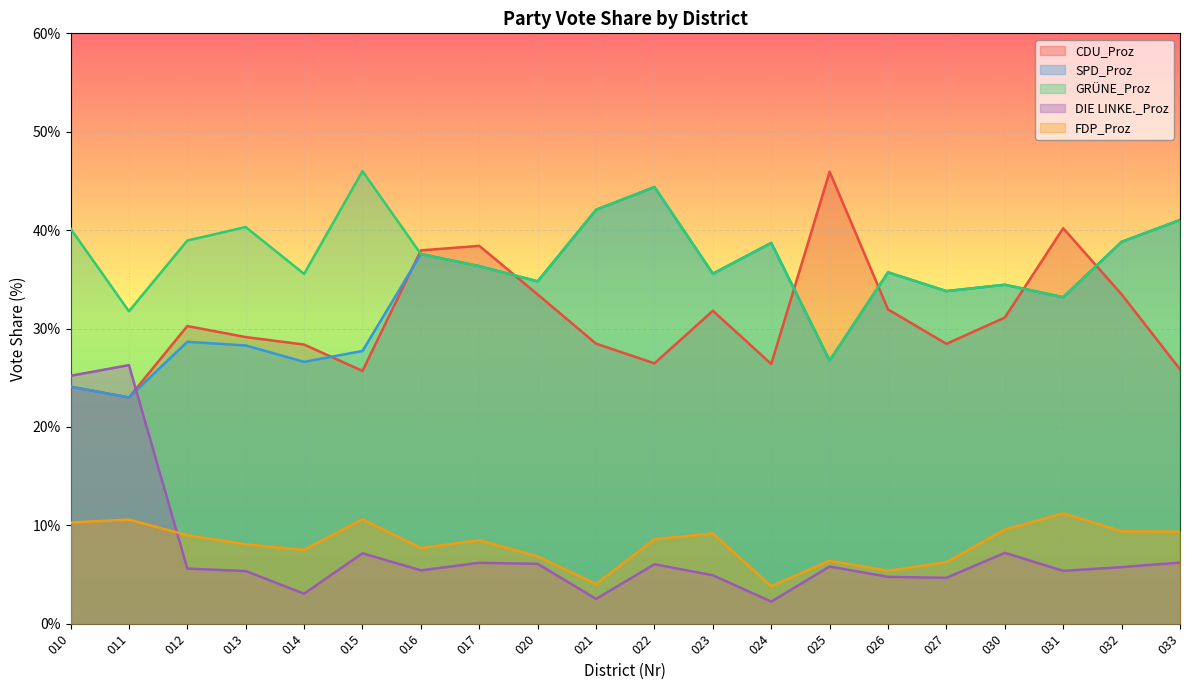

Which series has the widest spread of values?

DIE LINKE._Proz